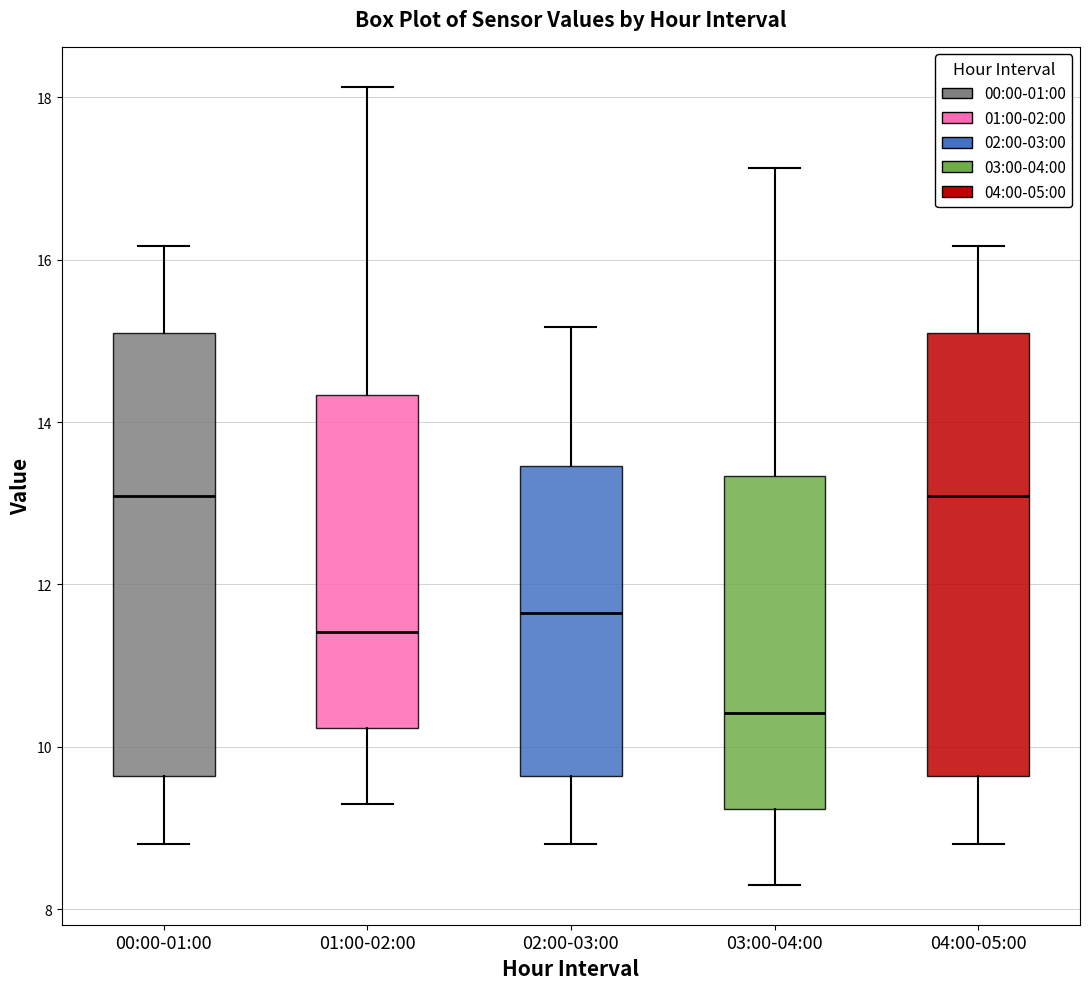

Which box has the lowest median line?

03:00-04:00